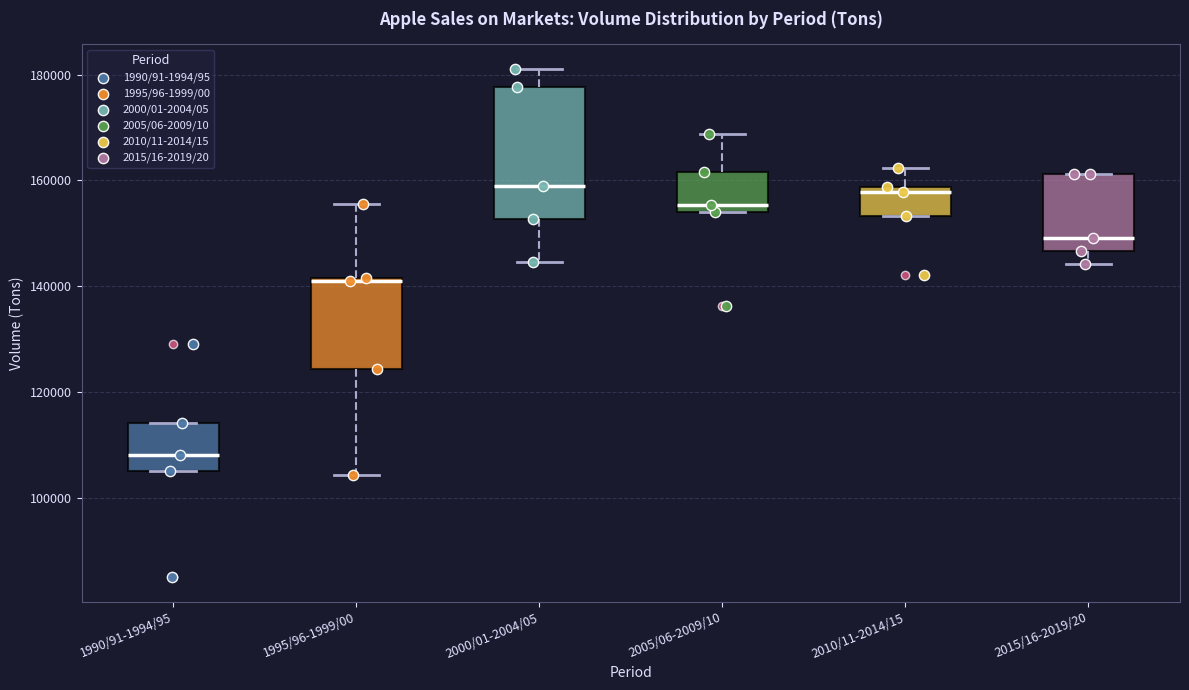

Where does the upper whisker of the box for 2000/01-2004/05 end on the y-axis? The values are not printed on the chart, so give them approximately, as read against the axis.

182000